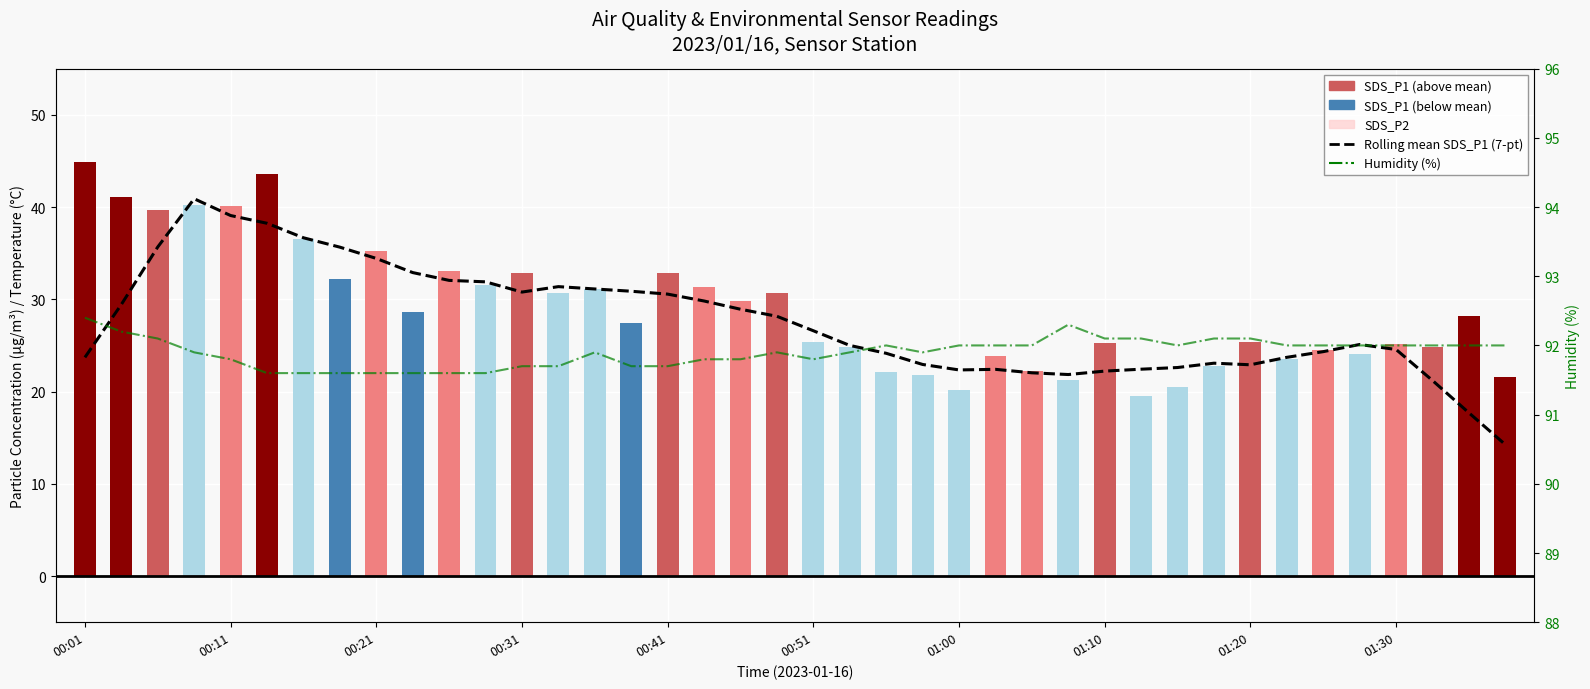

Reading left to right, extract all data points from this chart.

Rolling mean SDS_P1 (7-pt): 23.7	29.4	35.7	40.9	39.1	38.2	36.7	35.7	34.4	32.9	32.0	31.9	30.8	31.4	31.1	30.9	30.6	29.8	28.9	28.2	26.6	25.0	24.1	22.9	22.3	22.4	22.0	21.8	22.2	22.4	22.6	23.1	22.9	23.7	24.3	25.1	24.6	21.2	17.7	14.3
SDS_P1: 44.9	41.1	39.7	40.2	40.1	43.6	36.6	32.2	35.2	28.7	33.1	31.6	32.9	30.6	31.1	27.5	32.8	31.3	29.9	30.7	25.4	24.9	22.1	21.8	20.2	23.9	22.2	21.3	25.3	19.5	20.5	22.8	25.3	23.5	24.6	24.1	25.1	24.8	28.2	21.6
SDS_P2: 25.2	25.4	25.6	25.6	23.9	24.4	22.1	20.9	20.7	20.1	20.4	19.1	19.1	18.6	17.8	18.1	16.9	17.1	16.0	16.4	14.9	13.9	13.0	13.1	12.7	13.0	12.8	12.6	13.0	12.8	13.2	13.8	15.2	14.9	14.8	15.1	14.6	14.5	13.5	13.2
Humidity (%): 92.4	92.2	92.1	91.9	91.8	91.6	91.6	91.6	91.6	91.6	91.6	91.6	91.7	91.7	91.9	91.7	91.7	91.8	91.8	91.9	91.8	91.9	92.0	91.9	92.0	92.0	92.0	92.3	92.1	92.1	92.0	92.1	92.1	92.0	92.0	92.0	92.0	92.0	92.0	92.0